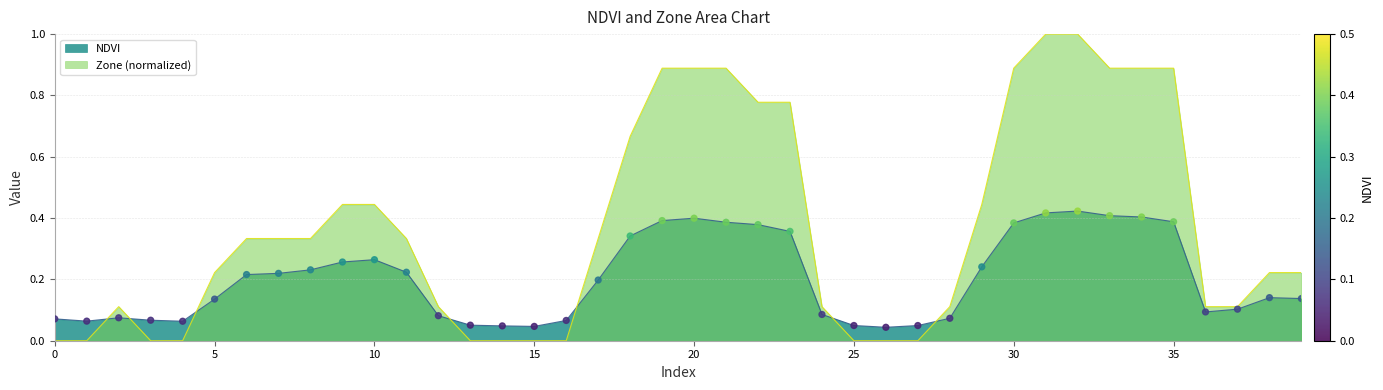

Which series reaches the maximum Y coordinate?

Zone